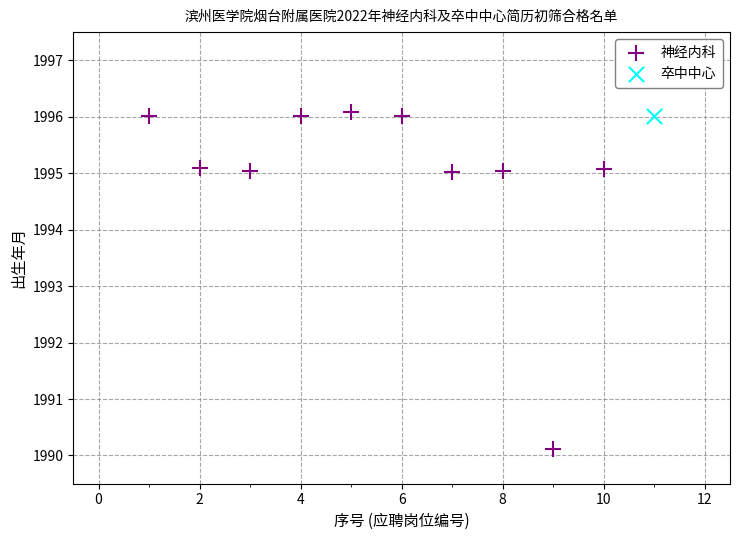

What are all the series names shown in the legend?

神经内科, 卒中中心